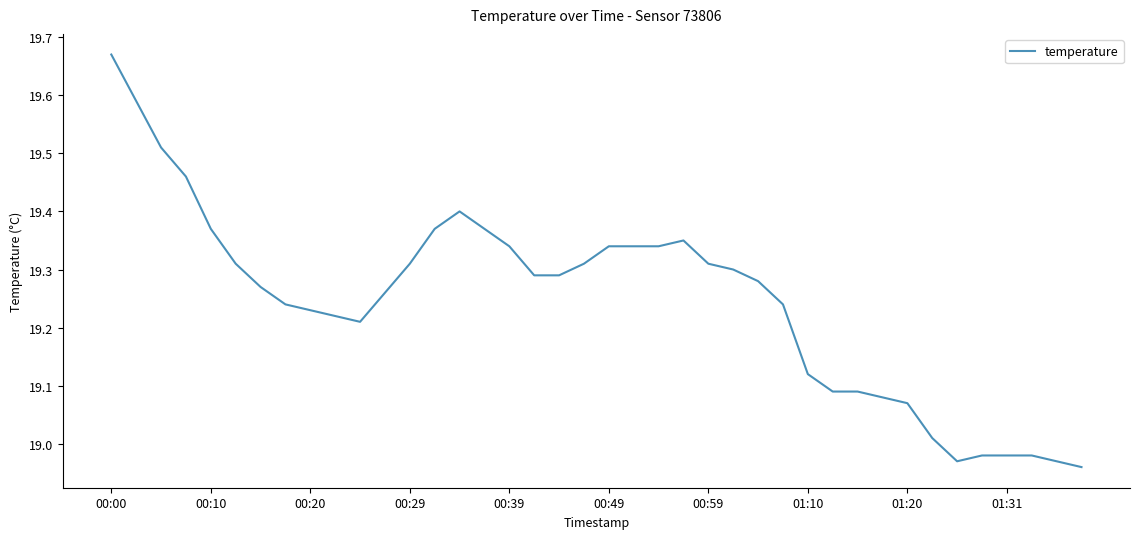

Is this an area chart (filled region under the line)?

No